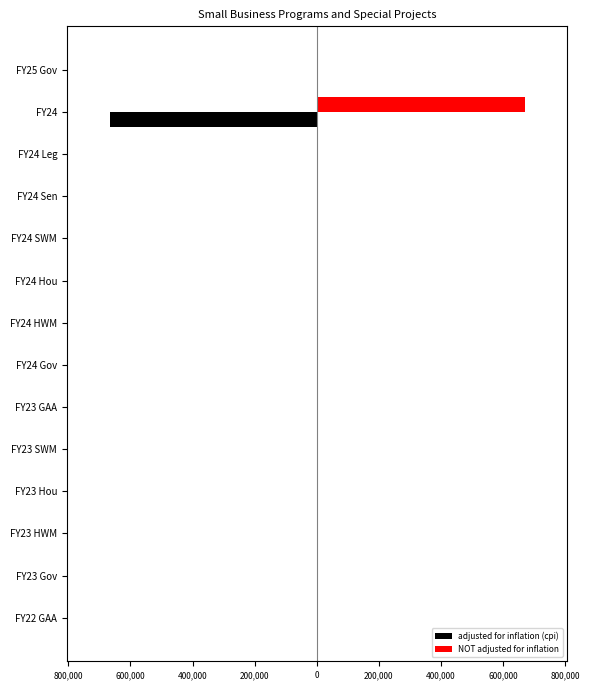

Which series has the largest range (max minus min)?

NOT adjusted for inflation